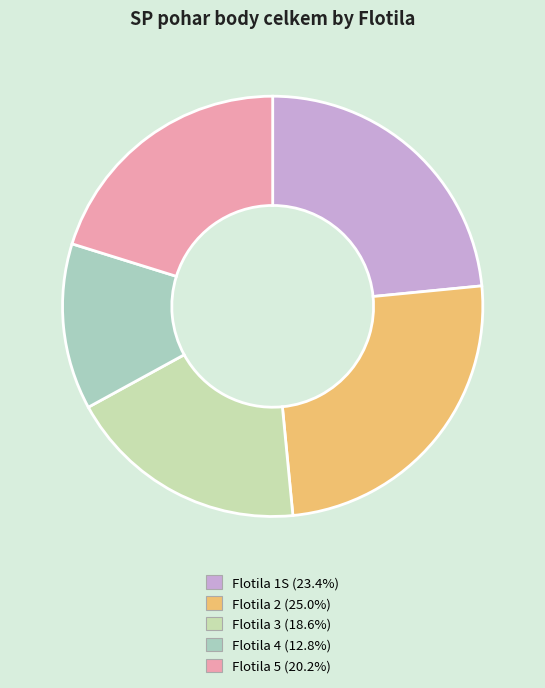

Count the number of slices in the pie.

5